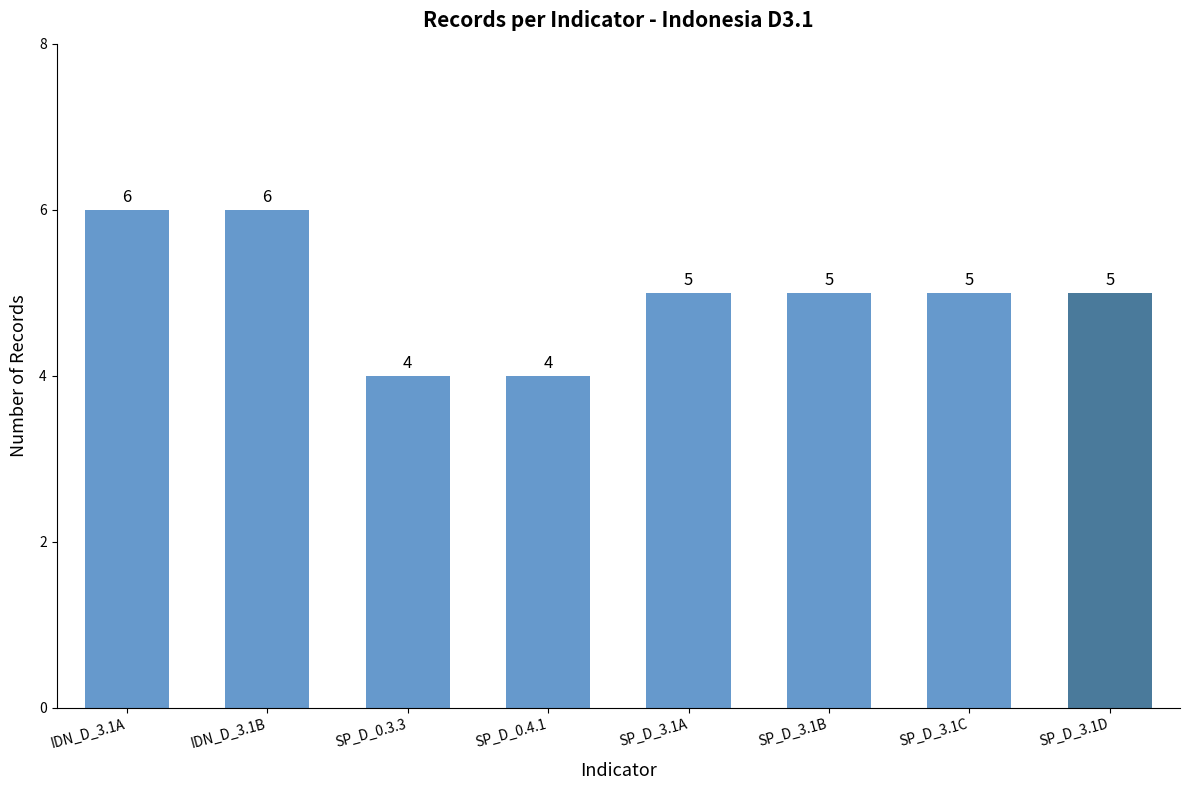

What is the maximum value shown in the chart?

6